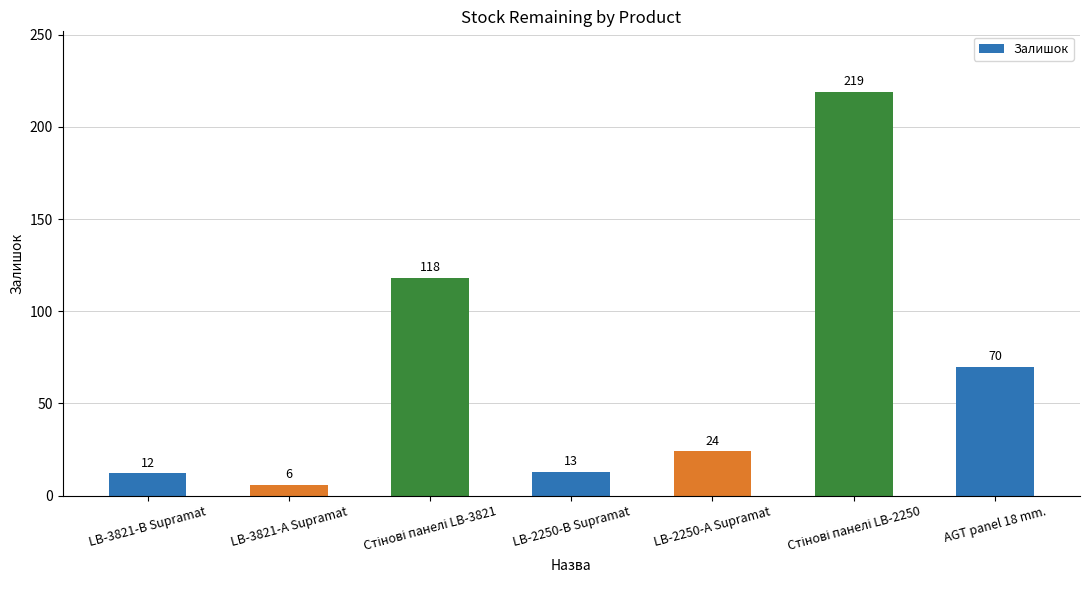

True or false: the data shows 36 at LB-2250-А Supramat.

False